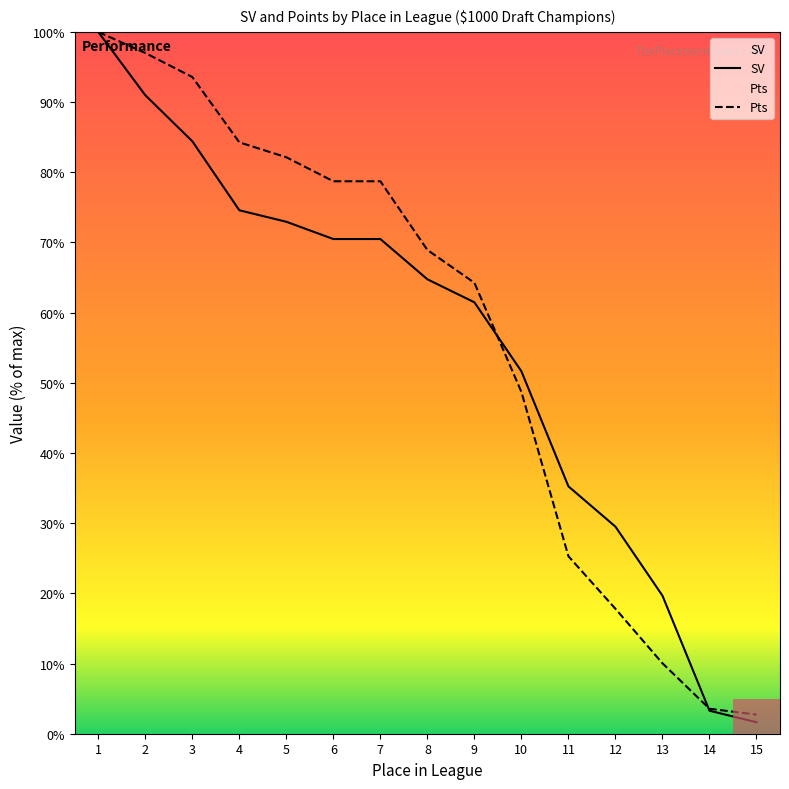

At 5, list the series in order from largest to smallest.

Pts, SV